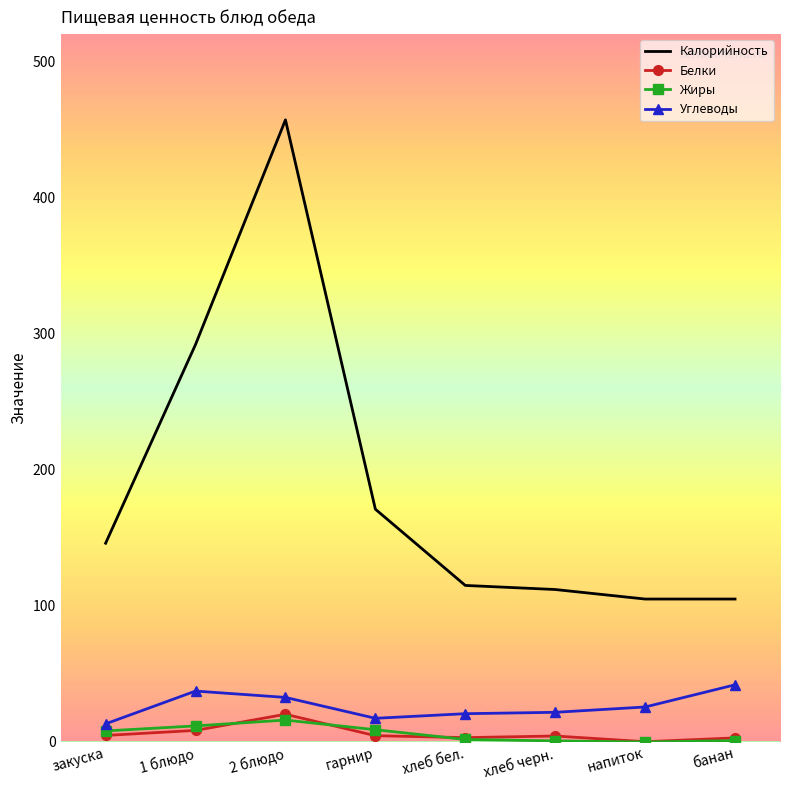

What is the approximate value of Углеводы at хлеб черн.?

21.8